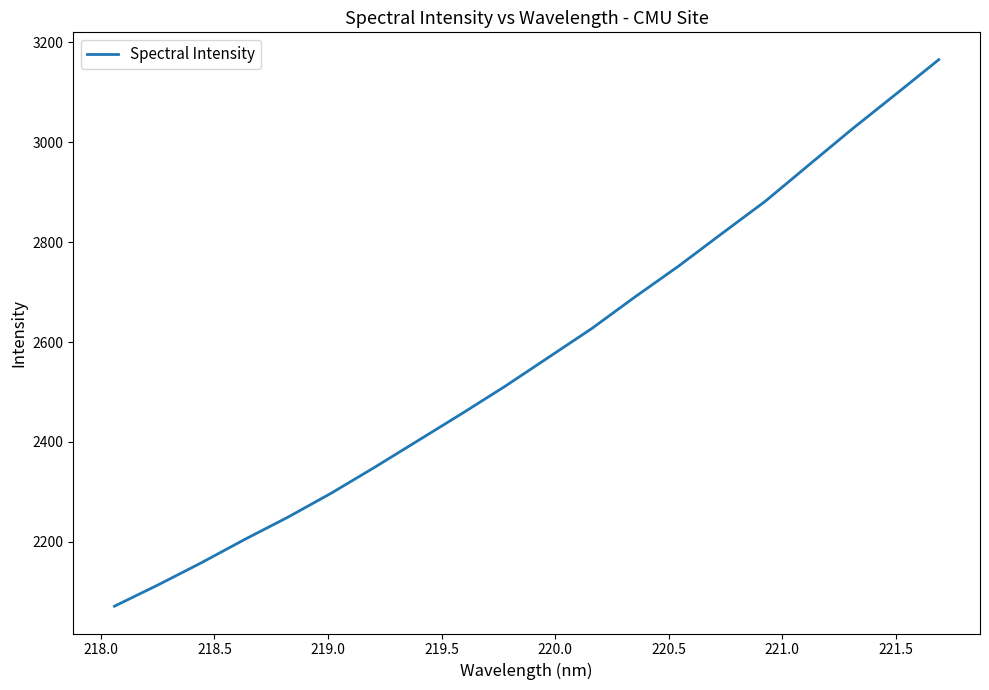

What is the sum of all values?

51395.9